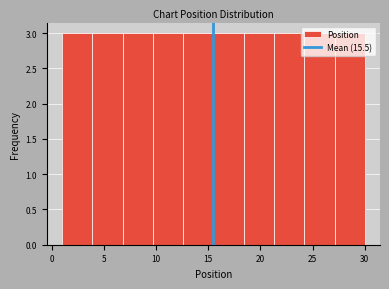

What is the height of the bar covering 1.0 to 3.9 on the x-axis? Neither the bar edges nor the heights are printed on the chart, so give them approximately, as read against the axes.

3